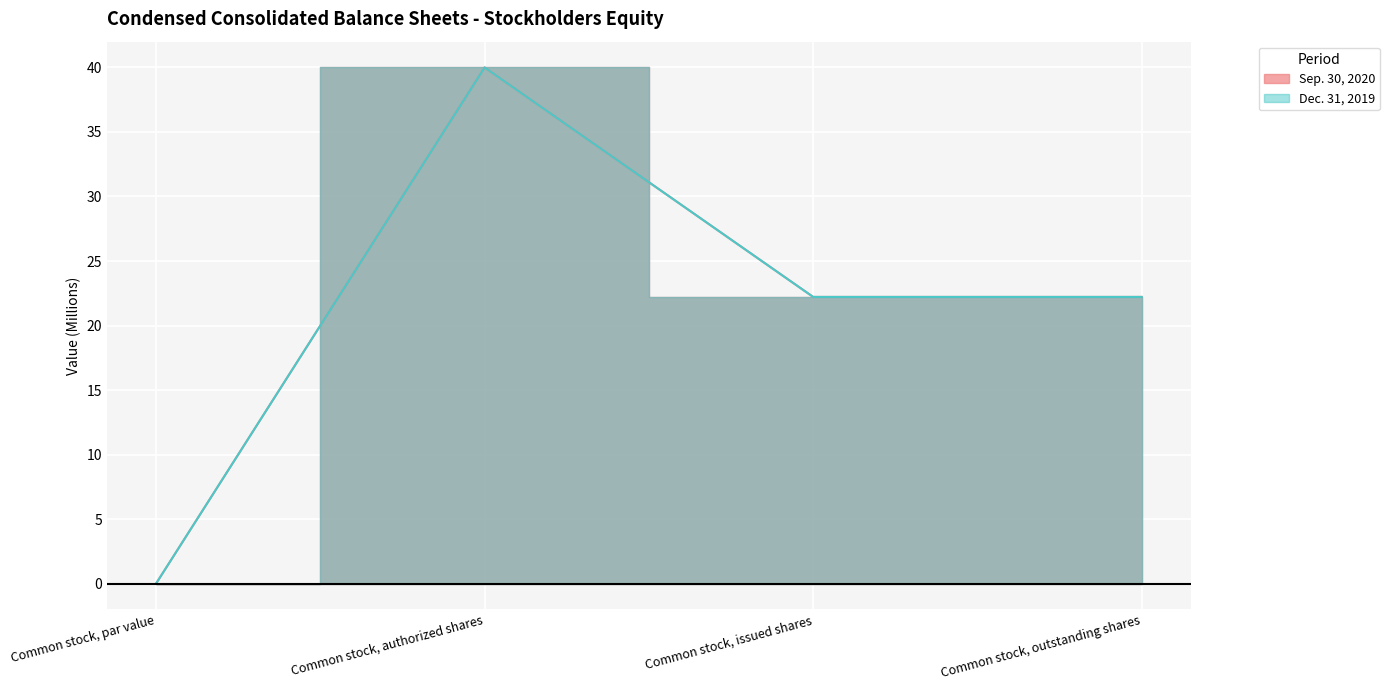

Between Common stock, par value and Common stock, issued shares, which series saw the biggest shift?

Sep. 30, 2020